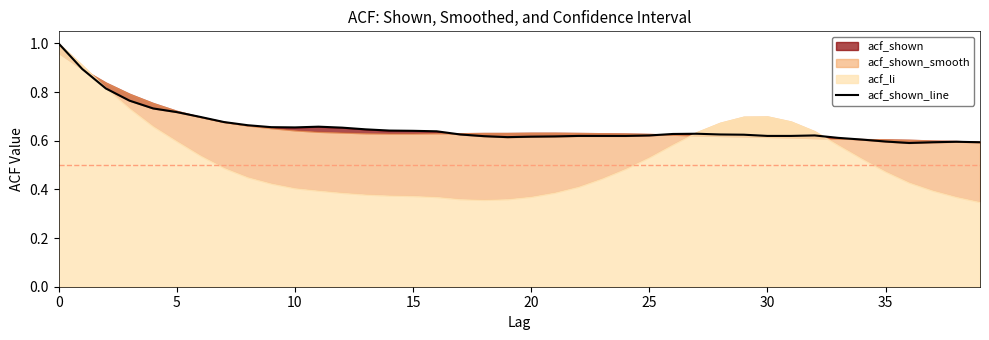

Does the chart display data point markers on the line(s)?

No